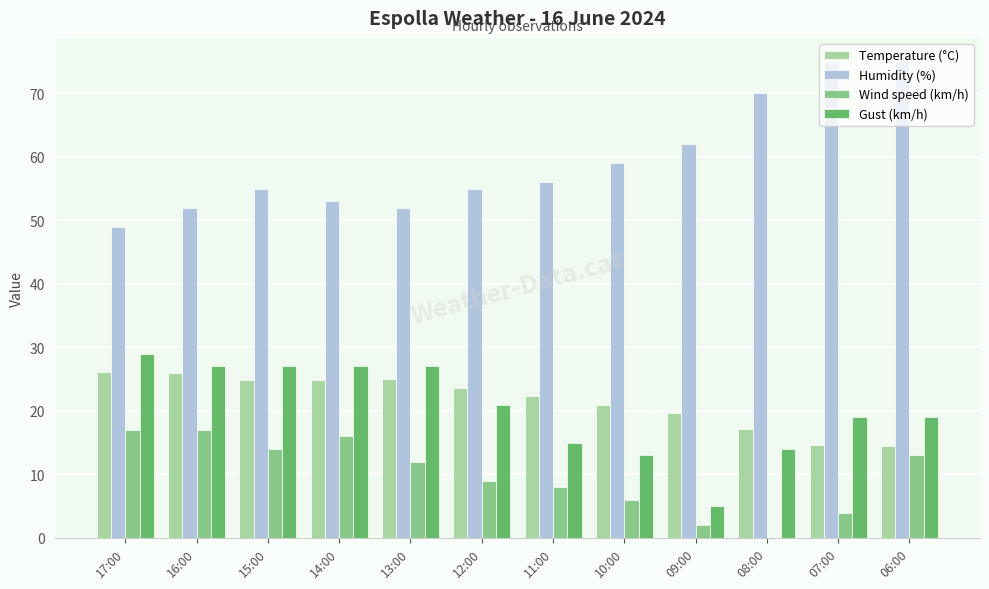

How many categories are shown in the chart?

12